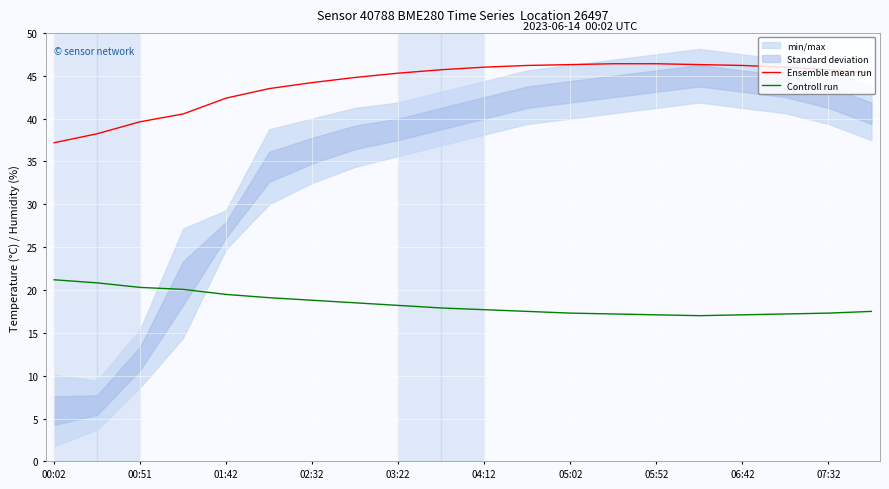

The value of Controll run at 04:12 is 17.7. True or false?

True